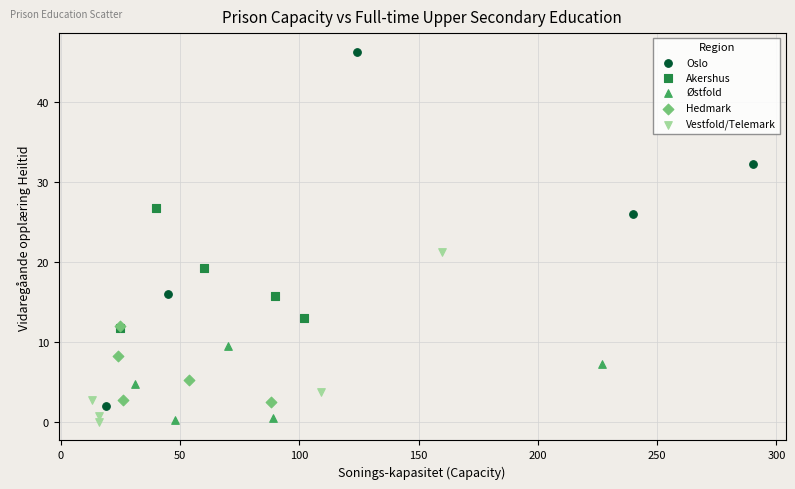

Which series has the widest spread of Y values?

Oslo